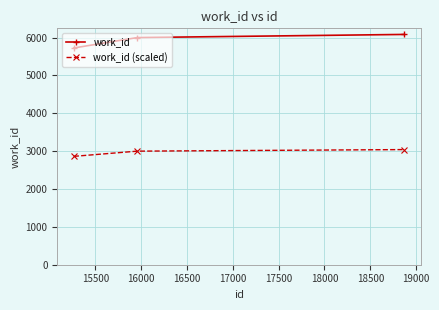

What is the average value of the work_id (scaled) series?

2969.0